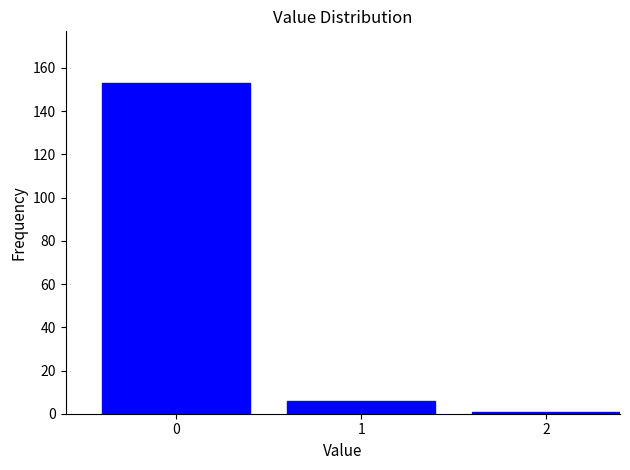

Reading left to right, what are all the values shown in this chart?

153	6	1